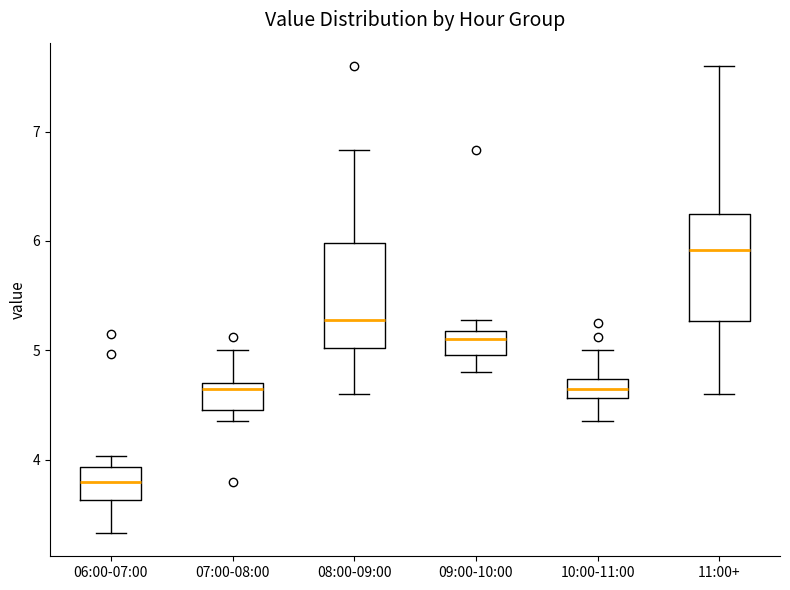

Where does the lower whisker of the box for 08:00-09:00 end on the y-axis? The values are not printed on the chart, so give them approximately, as read against the axis.

4.6